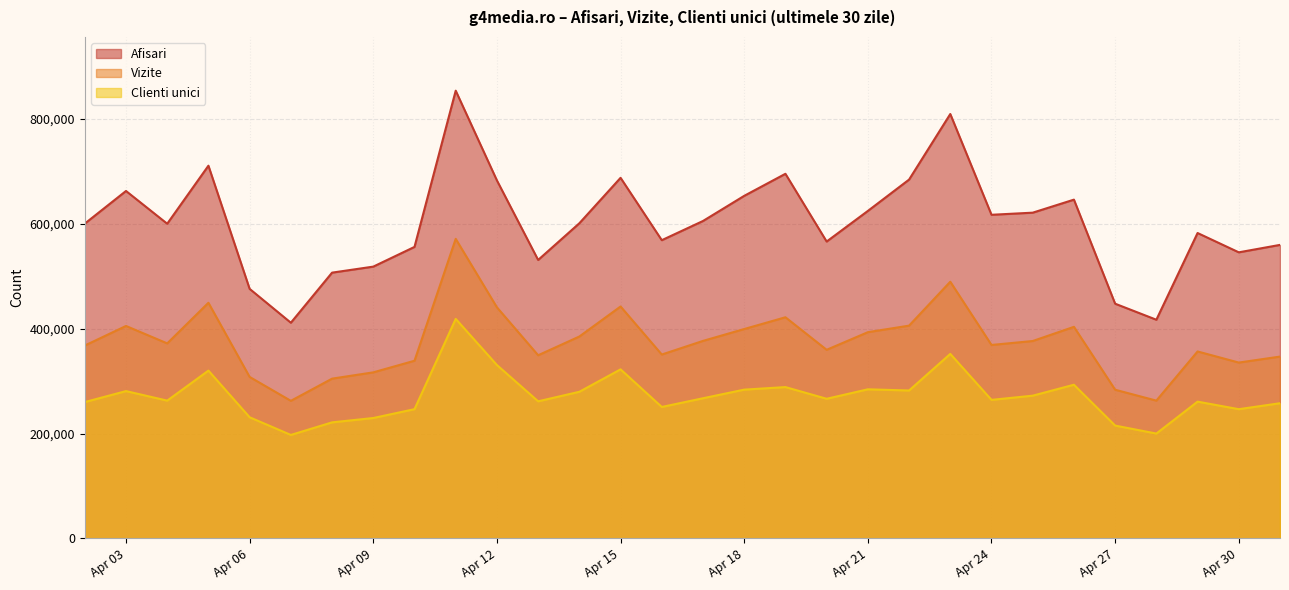

True or false: Vizite and Afisari cross at least once.

False